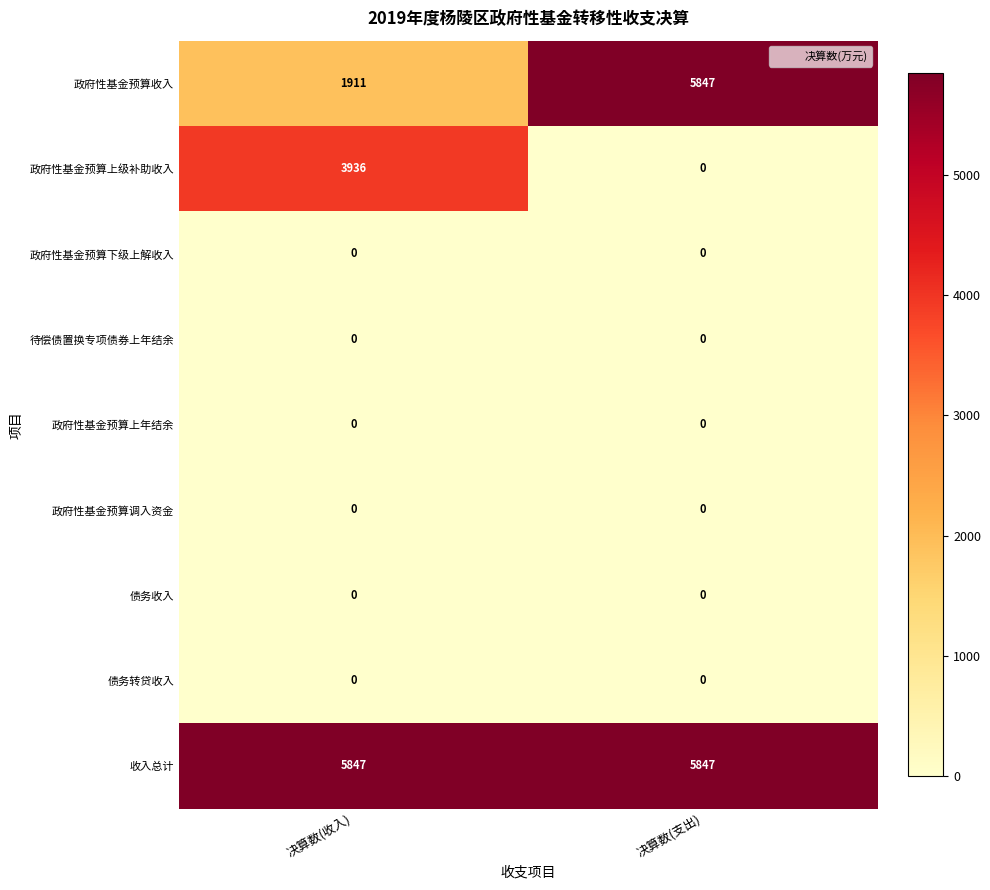

What is the spread (max minus min) of values at 决算数(支出)?

5847